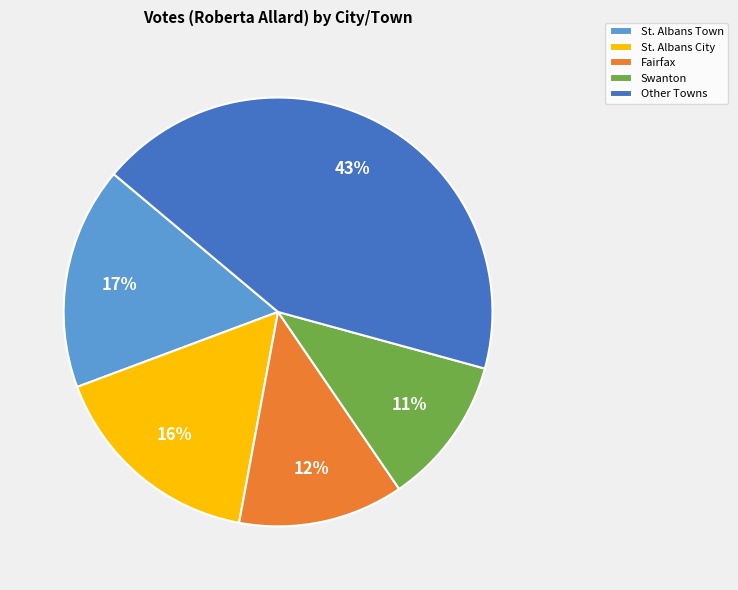

Which slice is the smallest?

Swanton